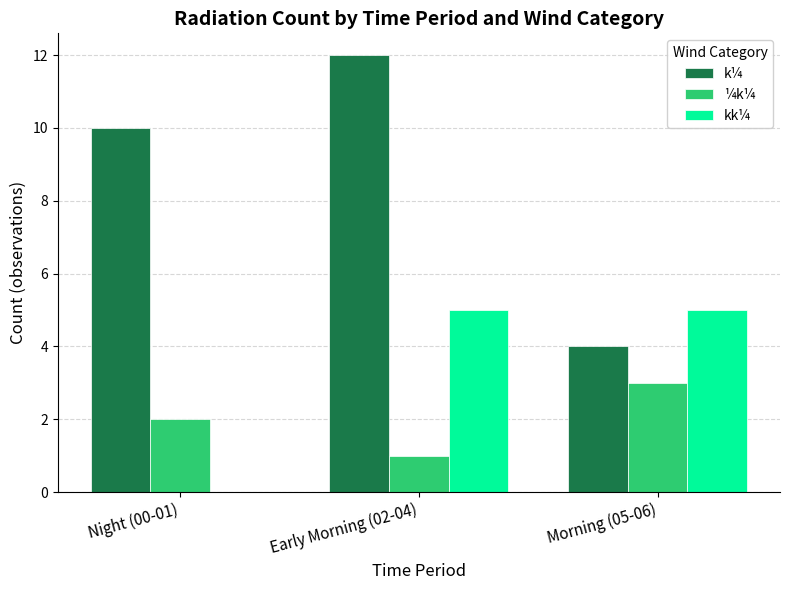

Which label corresponds to the largest value in the chart?

Early Morning (02-04)